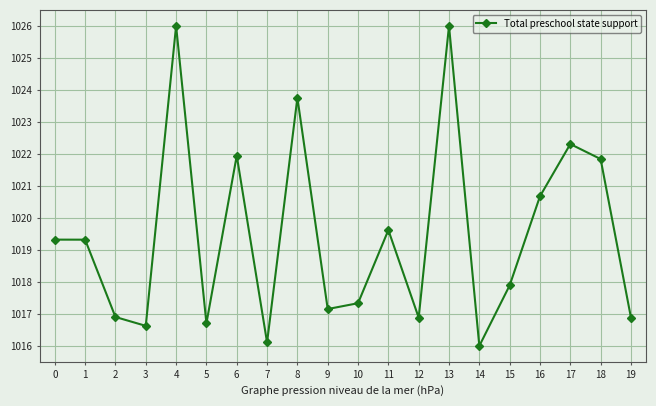

Count the number of values greater than 1019.

10